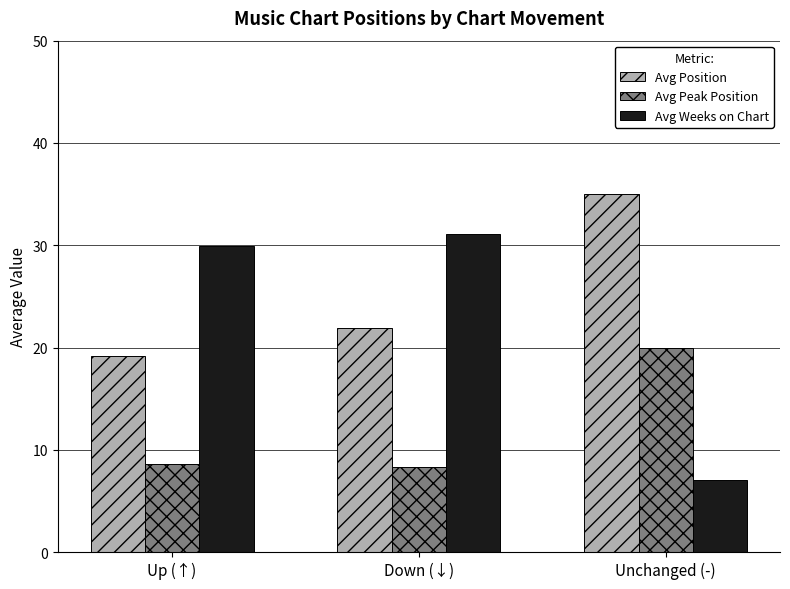

Is the value of Avg Weeks on Chart at Unchanged (-) greater than the value of Avg Position at Down (↓)?

No